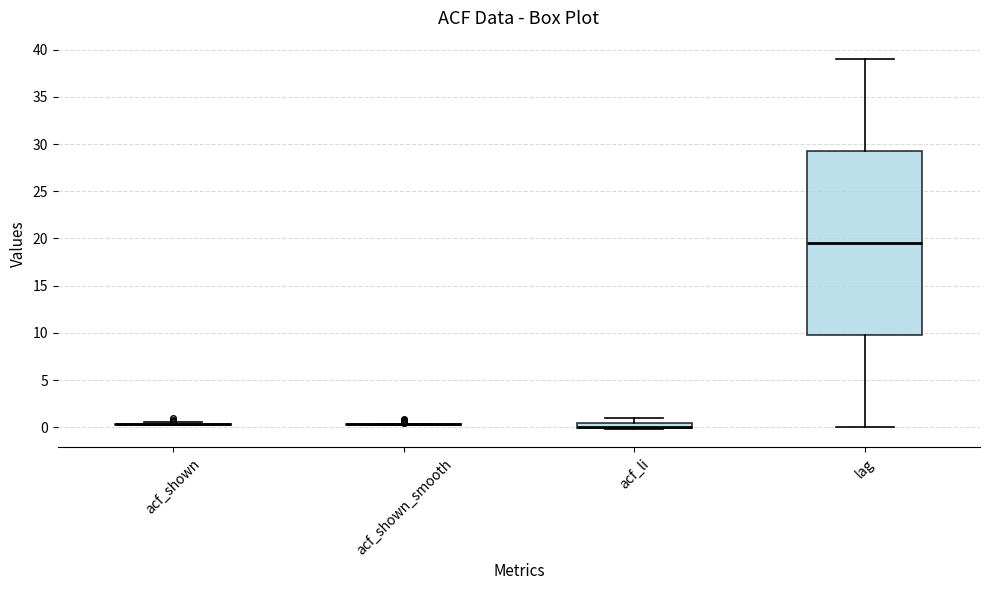

Which box is the tallest, from its lower edge to its upper edge?

lag